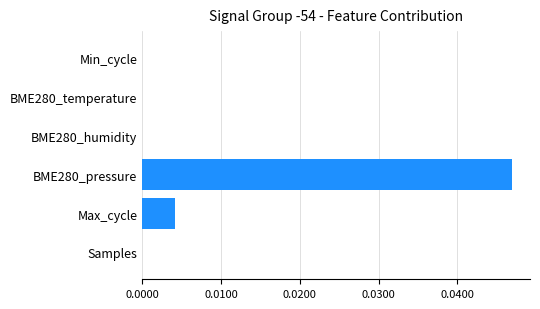

The value at BME280_pressure is 0.1. True or false?

False